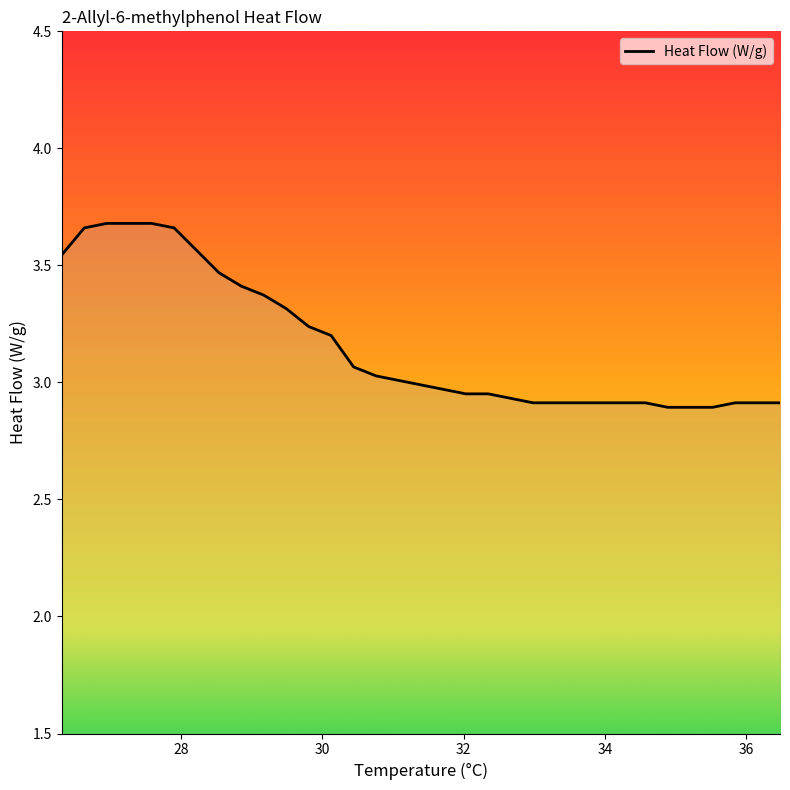

What is the difference between the maximum and minimum values?

0.8